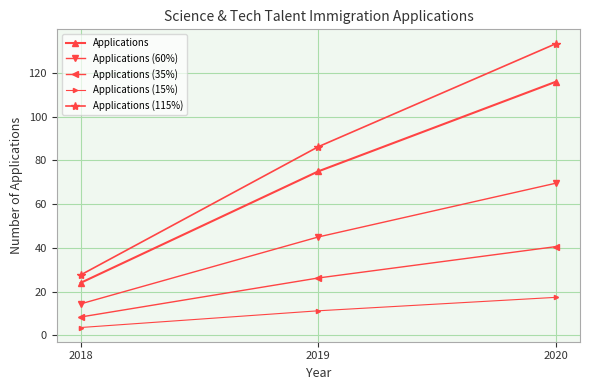

At how many categories does at least one series exceed 70?

2